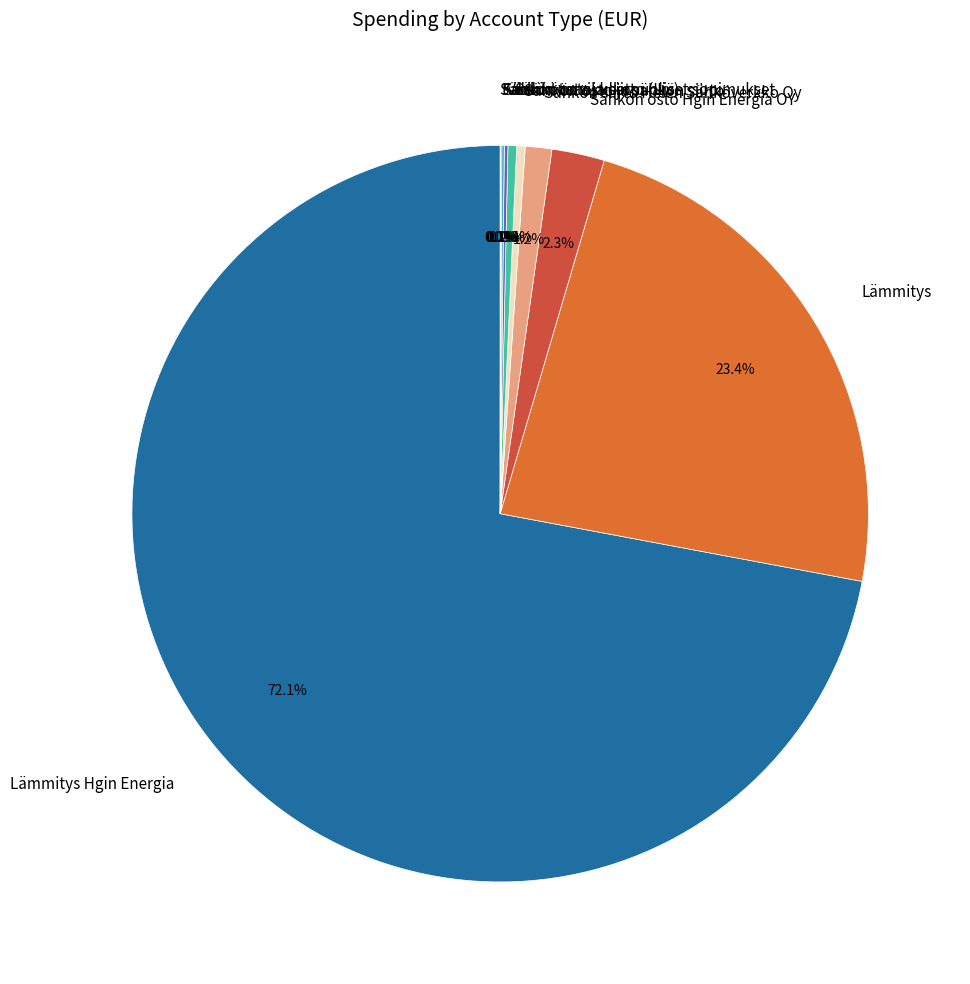

Between Sähkön siirto Helen Sähköverkko Oy and Sähkötarvikkeet, which is larger?

Sähkön siirto Helen Sähköverkko Oy